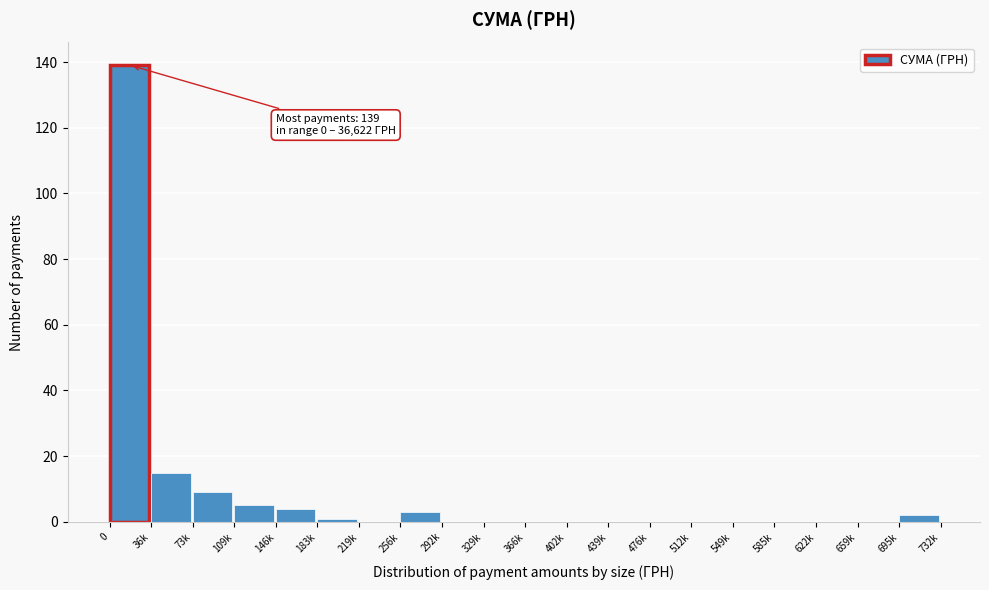

Reading left to right, what are all the values shown in this chart?

0=139	36k=15	73k=9	109k=5	146k=4	183k=1	219k=0	256k=3	292k=0	329k=0	366k=0	402k=0	439k=0	476k=0	512k=0	549k=0	585k=0	622k=0	659k=0	695k=2